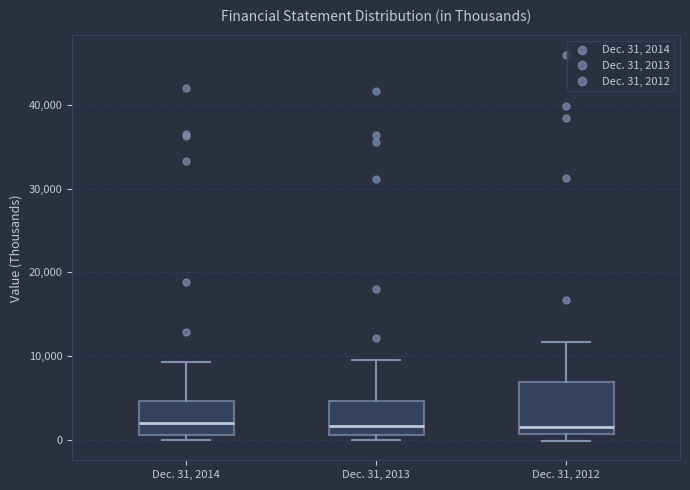

Reading left to right, transcribe this box plot: for each box, give where its median line is, the range the box spans, and where its two whiskers end, as read against the y-axis. The values are not printed on the chart, so give them approximately, as read against the axis.

Dec. 31, 2014: median 2000, box 1000 to 5000, whiskers 0 to 9000
Dec. 31, 2013: median 2000, box 1000 to 5000, whiskers 0 to 10000
Dec. 31, 2012: median 2000, box 1000 to 7000, whiskers 0 to 12000